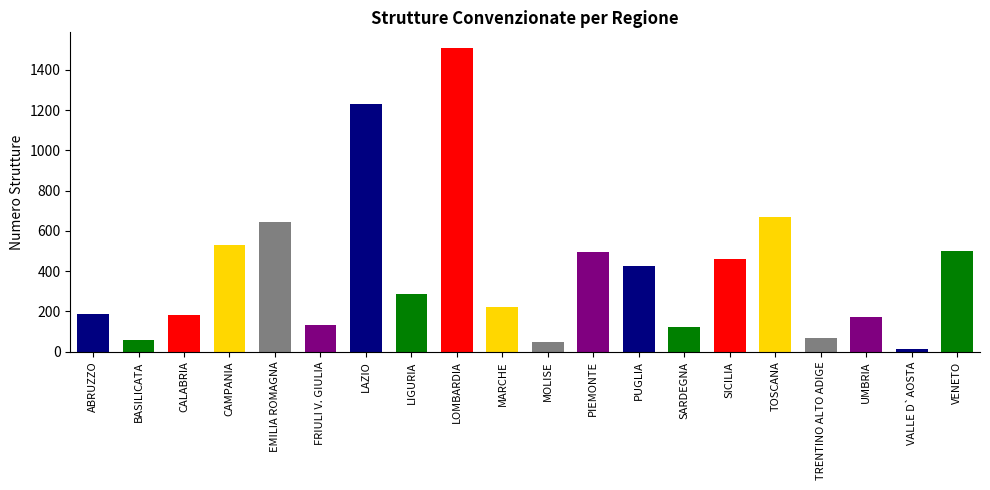

What position from the left is LOMBARDIA?

9